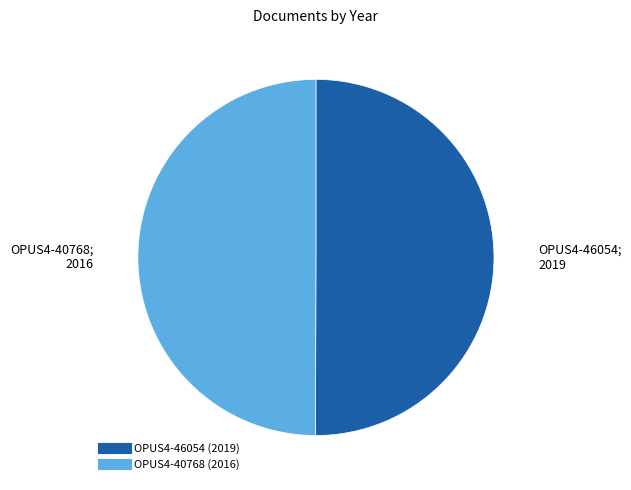

Is the sum of OPUS4-46054 (2019) and OPUS4-40768 (2016) greater than half?

Yes